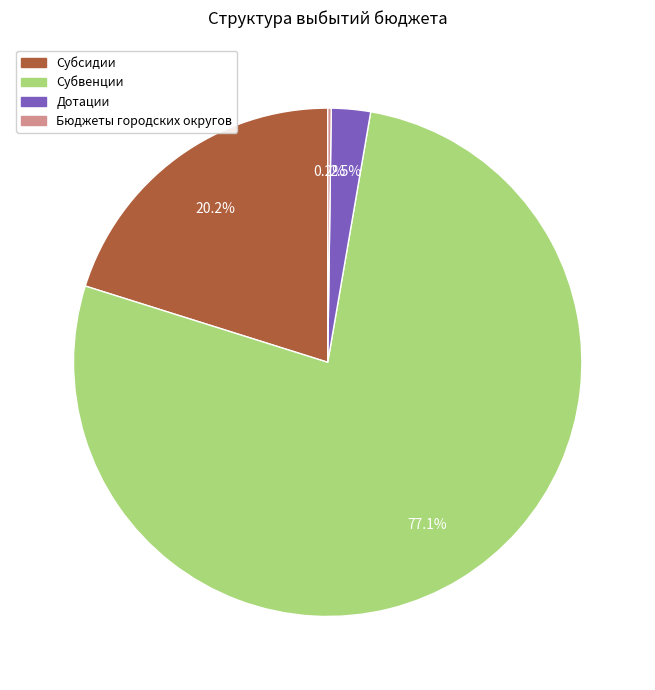

What is the largest slice in the pie chart?

Субвенции